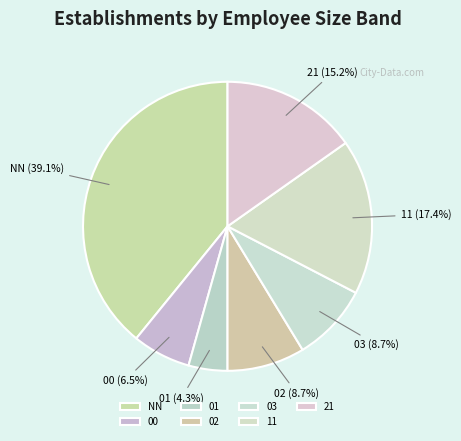

Is it true that 01 is 4% of the pie?

True